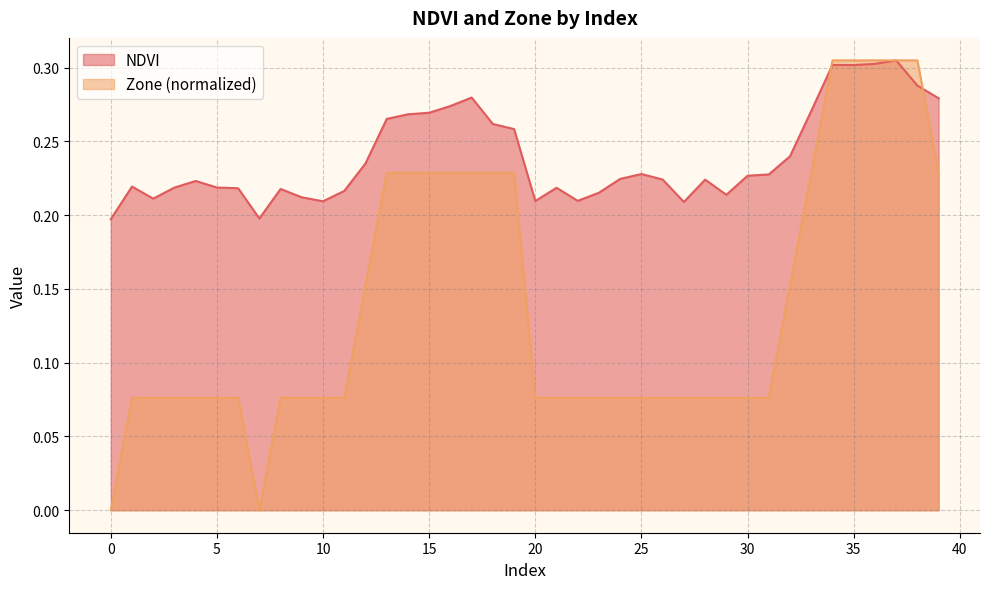

Which series has the largest range (max minus min)?

Zone (normalized)